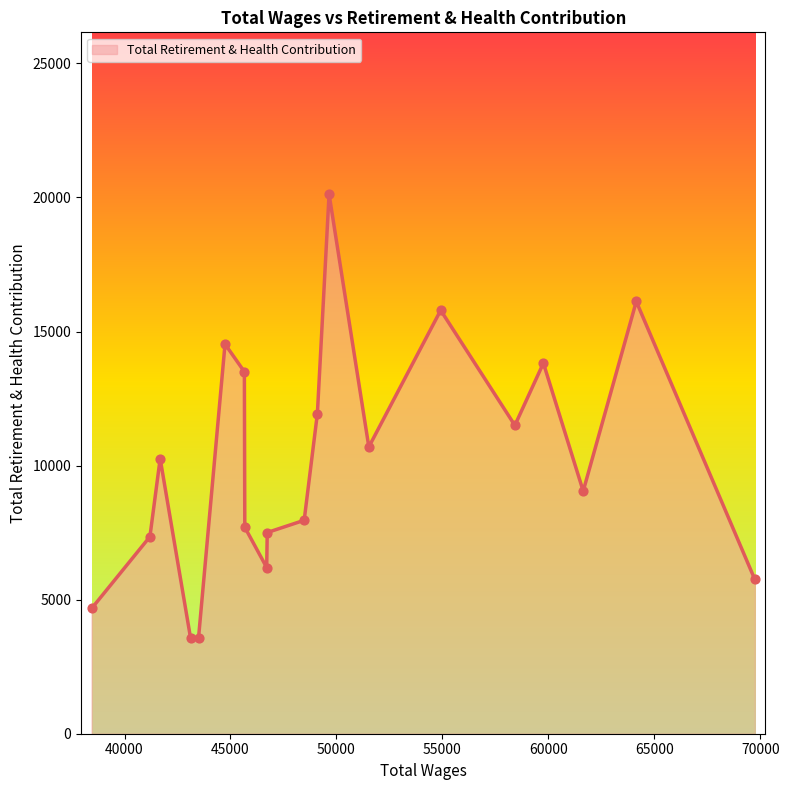

What is the difference between the maximum and minimum values?

16565